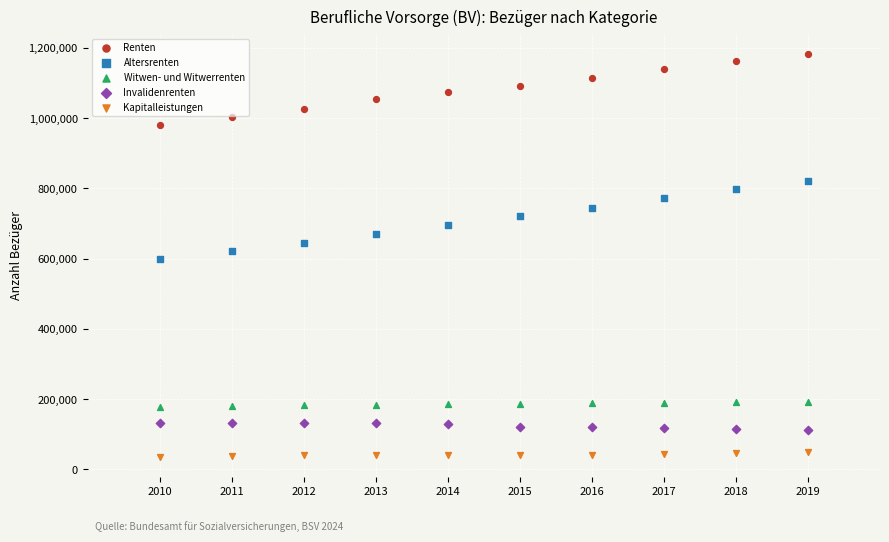

Which series contains the lowest Y value?

Kapitalleistungen